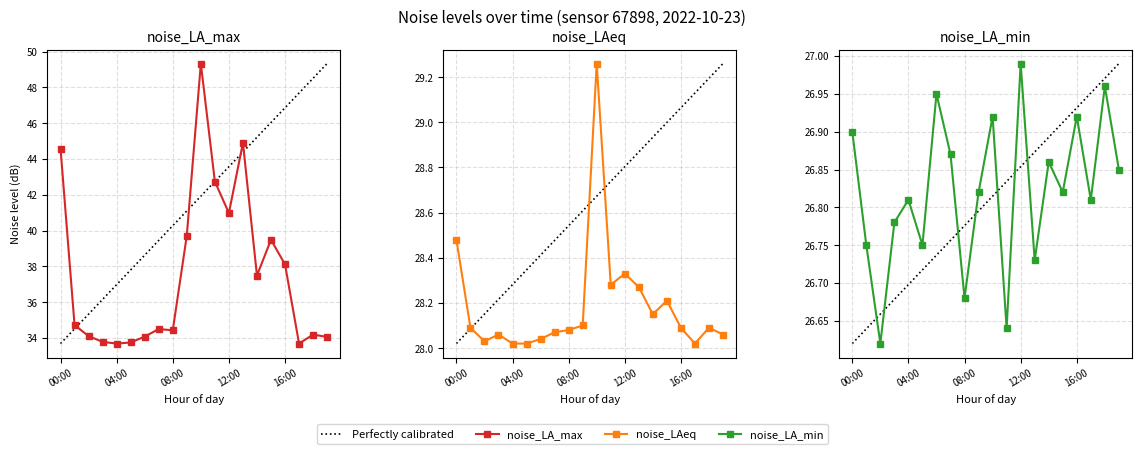

What is the difference between the maximum and second lowest values in the Perfectly calibrated series?

0.4